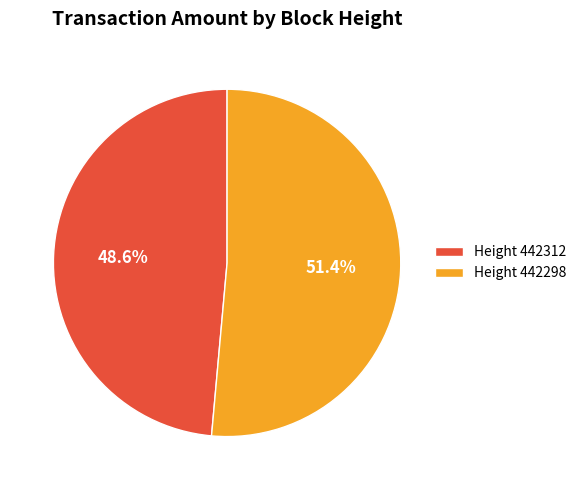

Is there a majority slice in this chart?

Yes